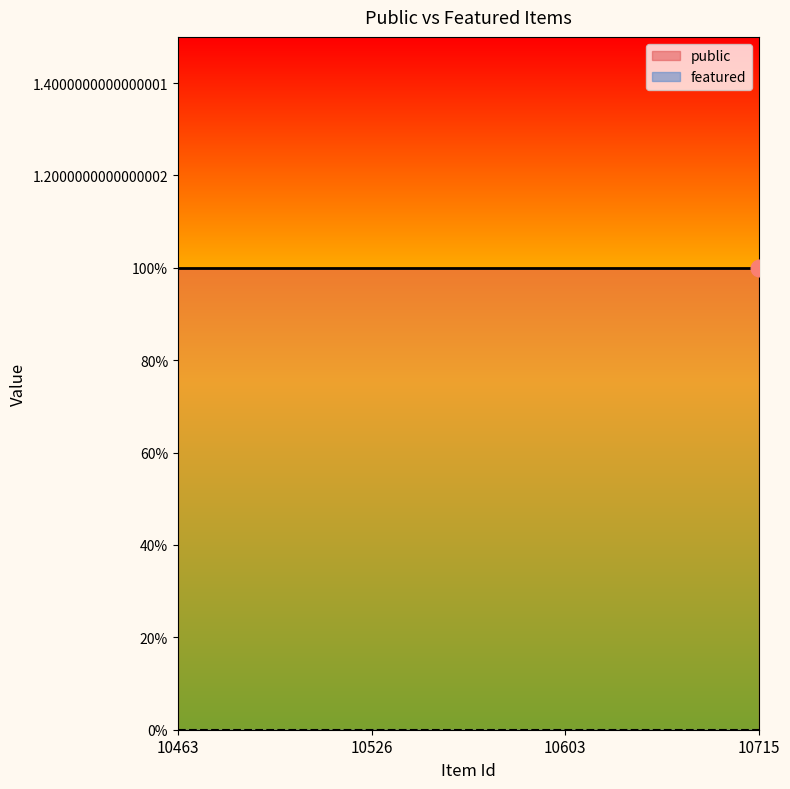

What is the sum of the public values at 10463 and 10526?

2